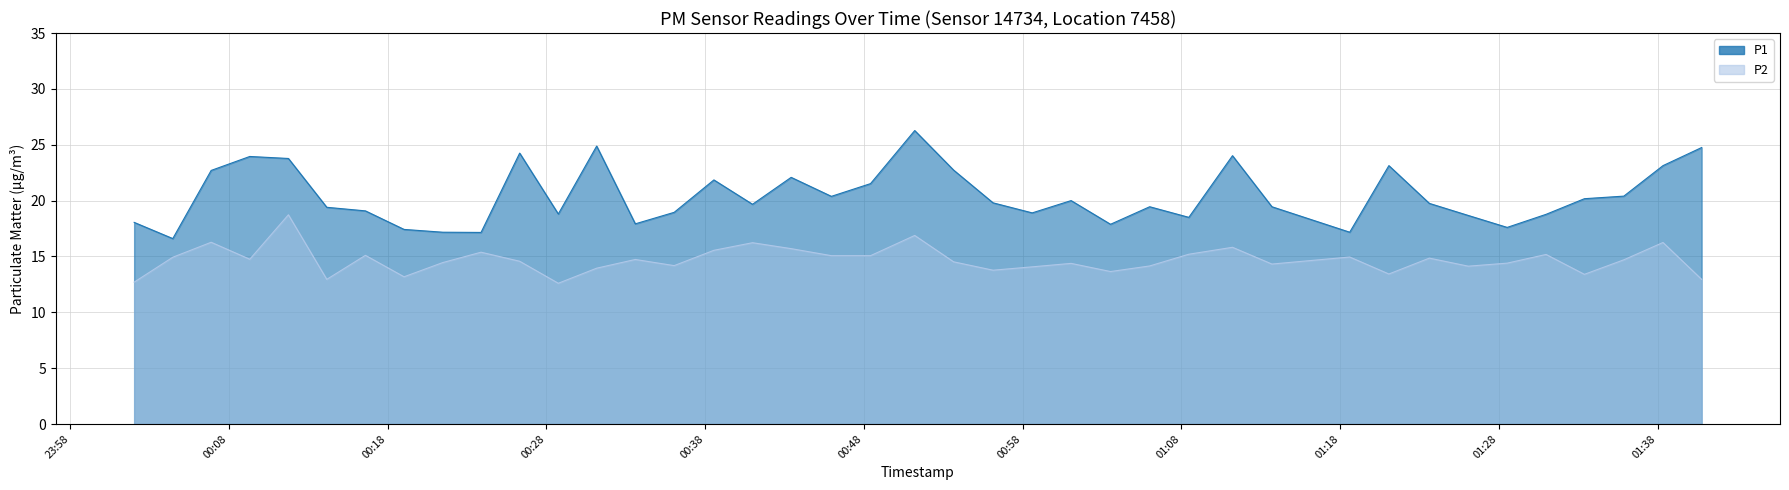

Is it true that P1 equals 10.0 at 2023-02-08T00:53:39?

False